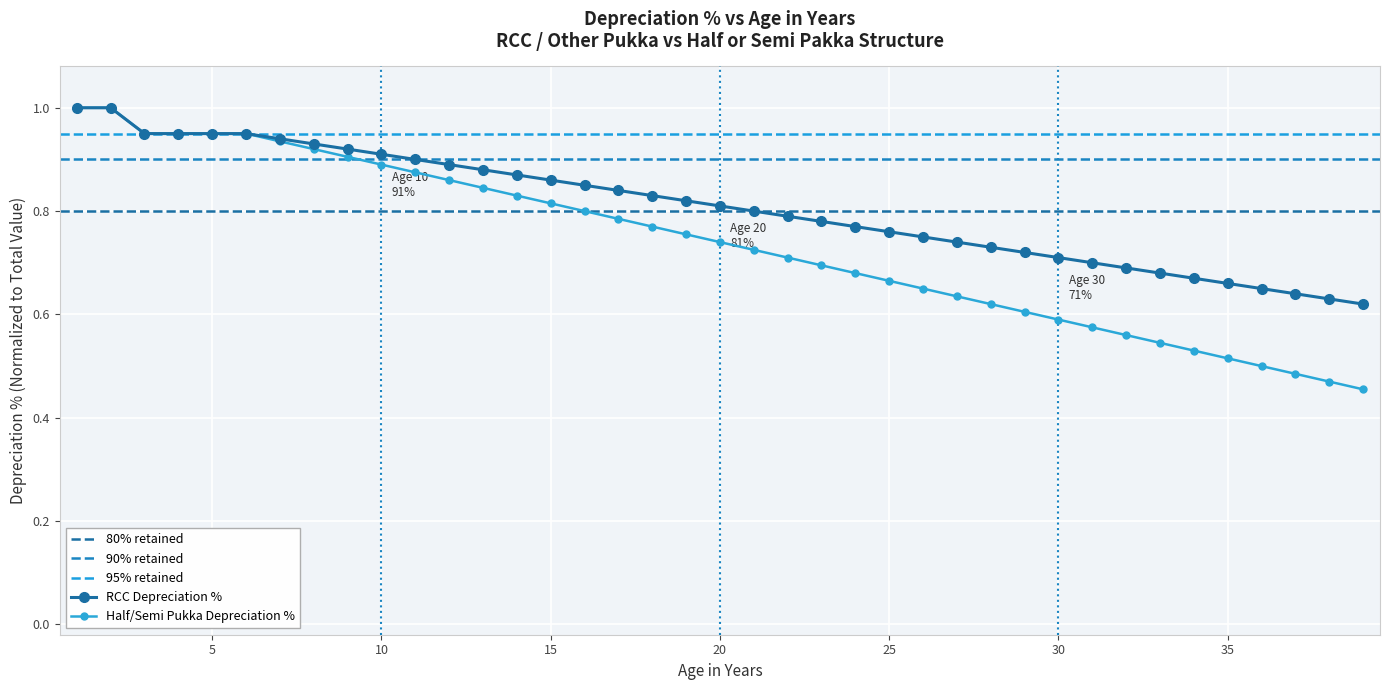

What is the total value across all series at 11?

1.8